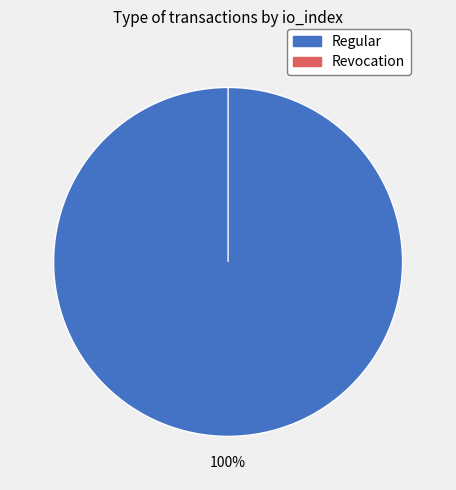

Which category accounts for the majority?

Regular